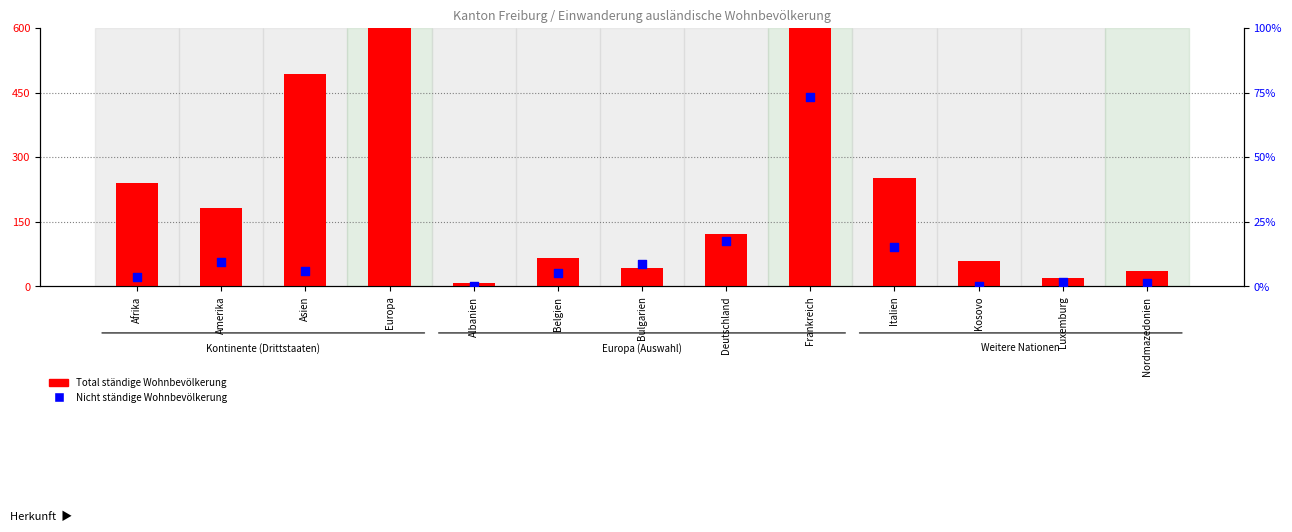

Which series reaches the maximum Y coordinate?

Total ständige Wohnbevölkerung